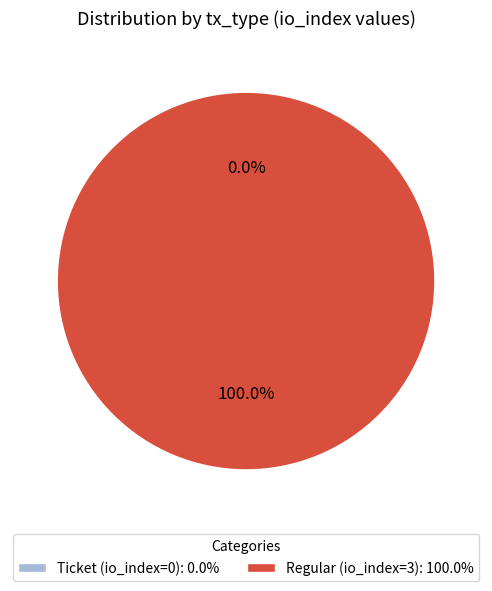

Rank the categories by value from highest to lowest.

Regular (io_index=3), Ticket (io_index=0)